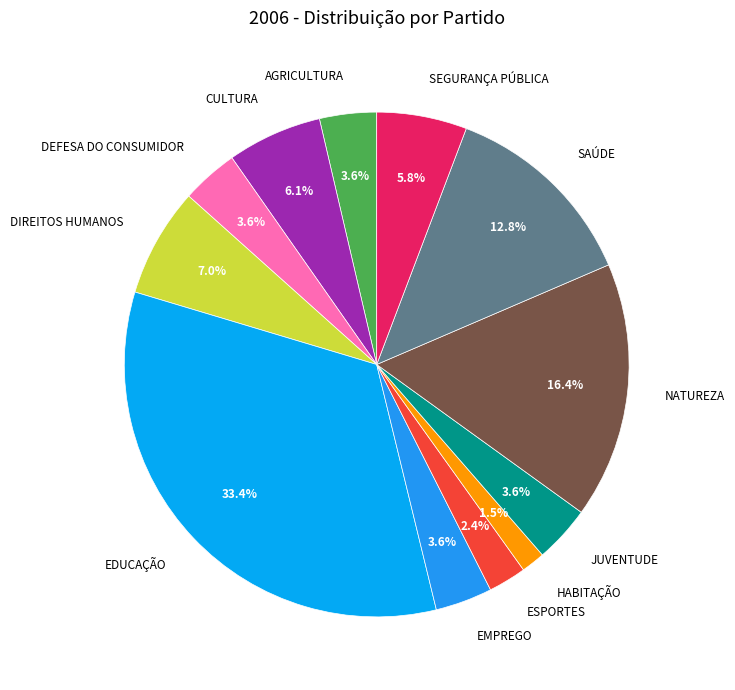

To the nearest percent, what is the average slice percentage?

8%